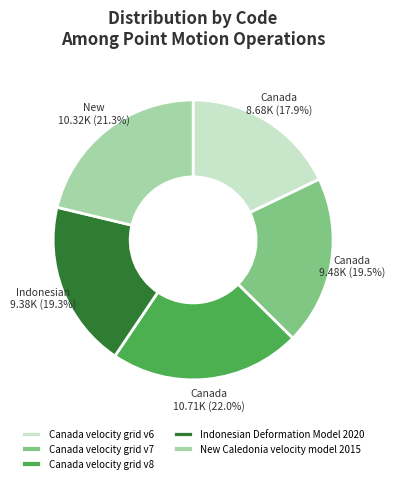

Does Indonesian Deformation Model 2020 account for over 50% of the chart?

No